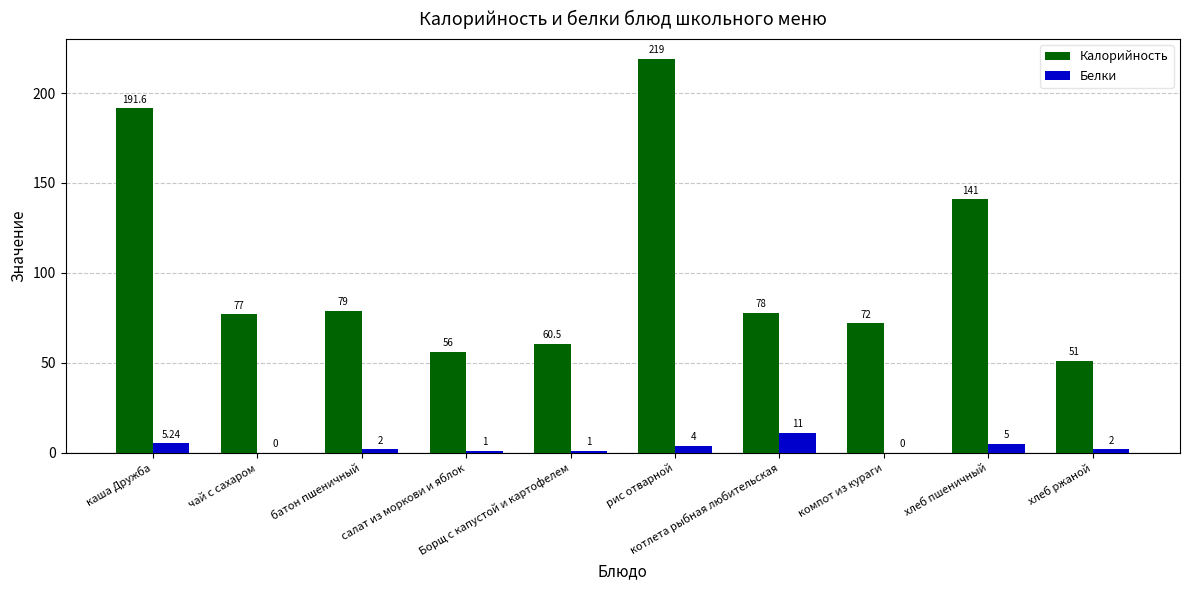

How many positive values does the Белки series have?

8